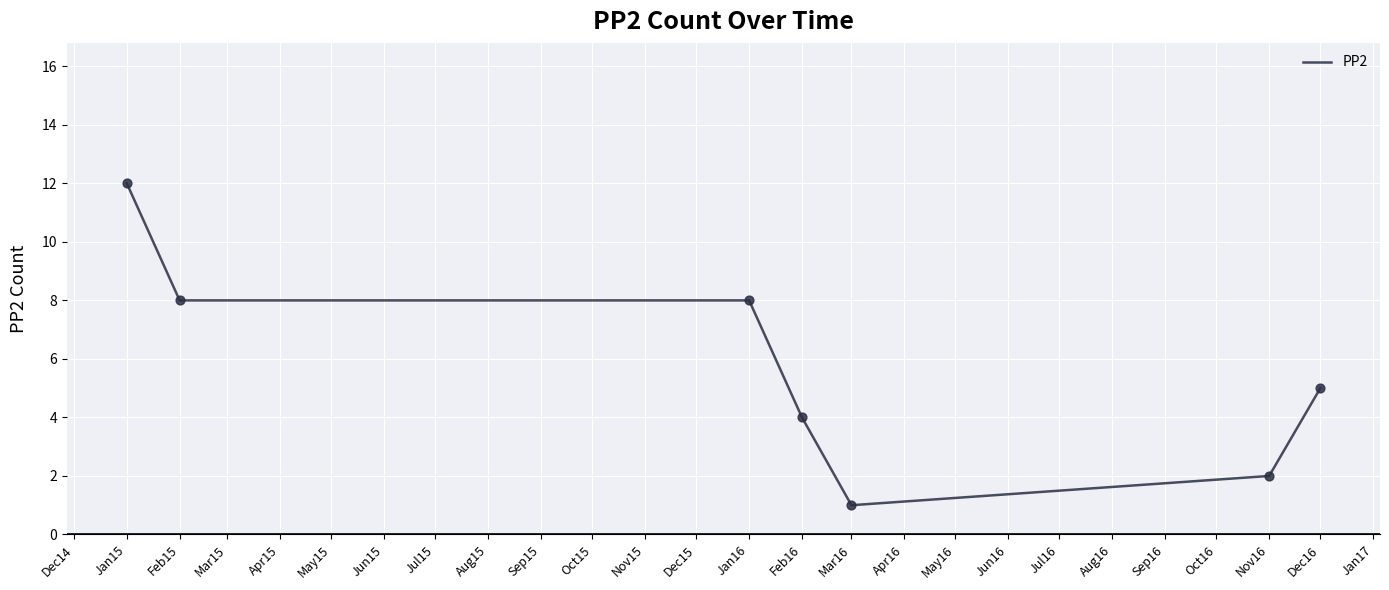

Which has a higher value, Mar16 or Jan15?

Jan15